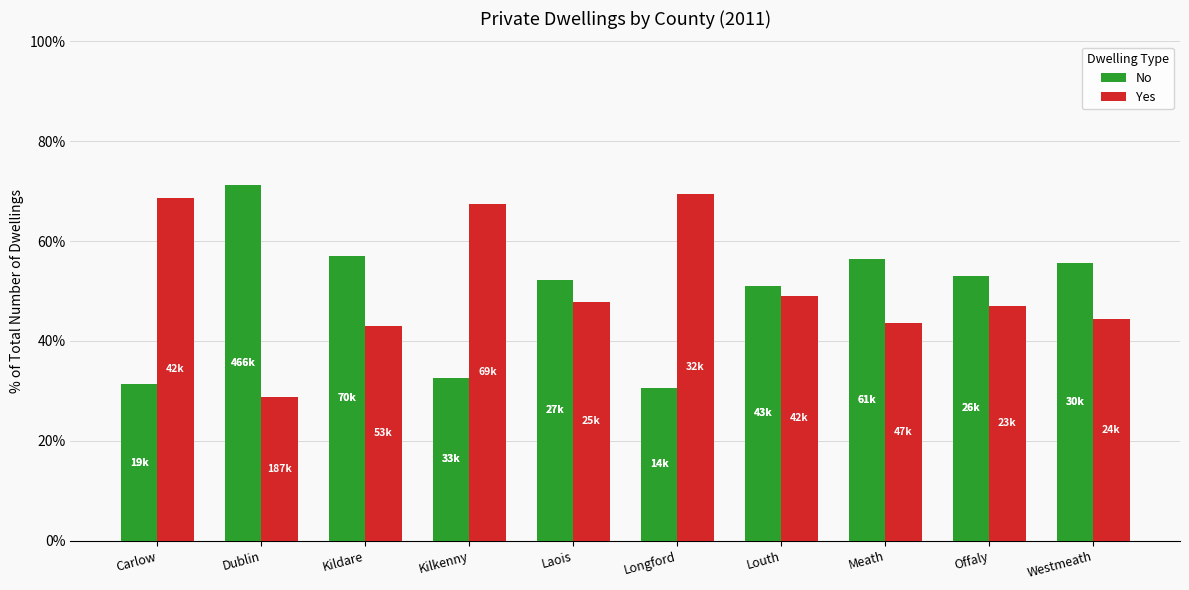

What is the sum of all Yes values?

509.1